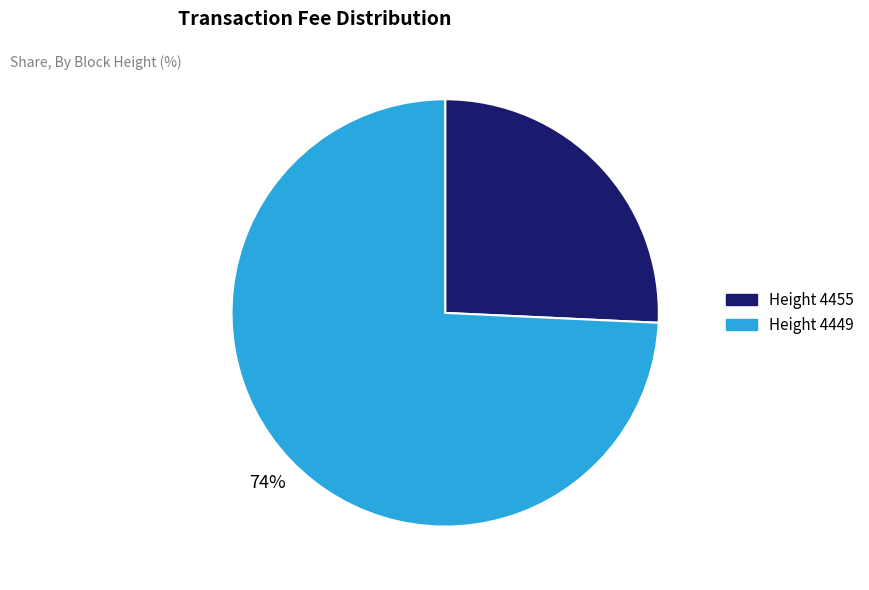

Between Height 4449 and Height 4455, which is larger?

Height 4449